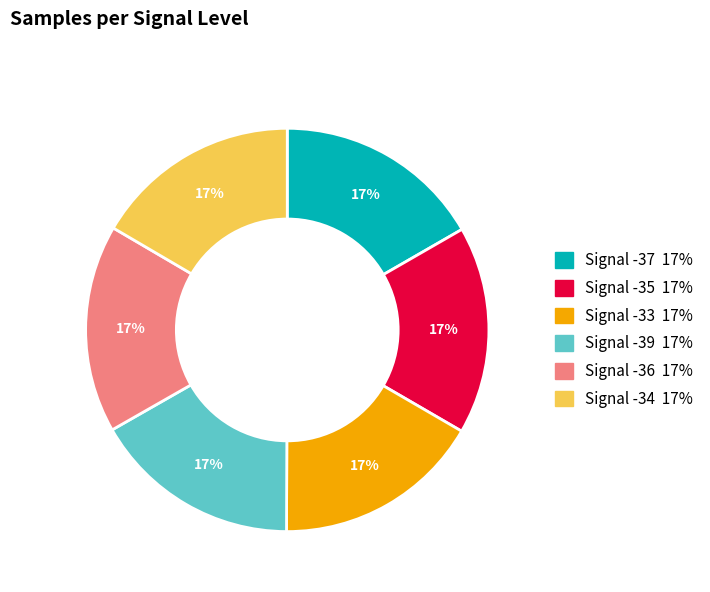

Is Signal -39 the majority of the pie?

No